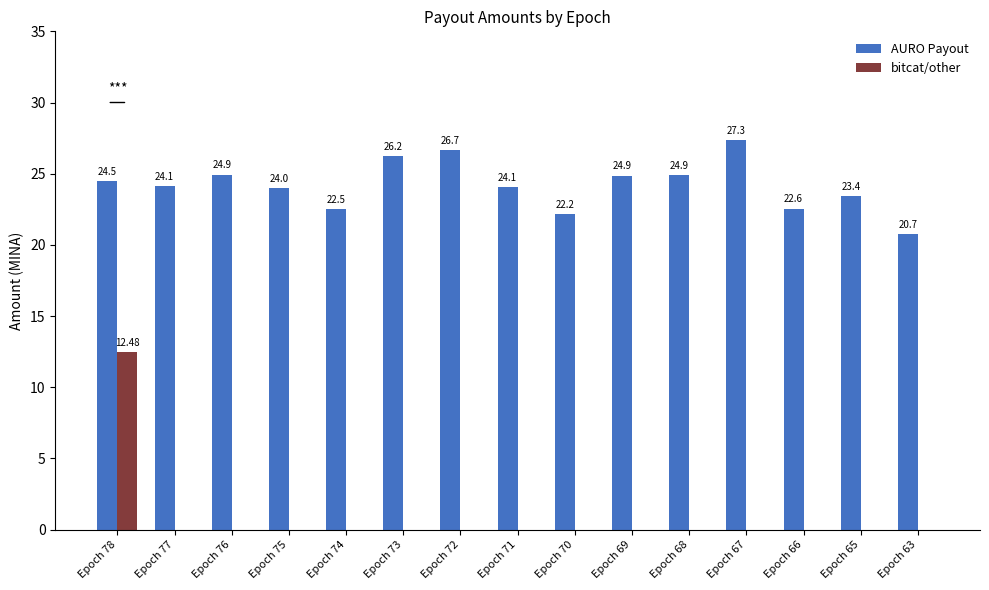

What is the sum of all bitcat/other values?

12.5